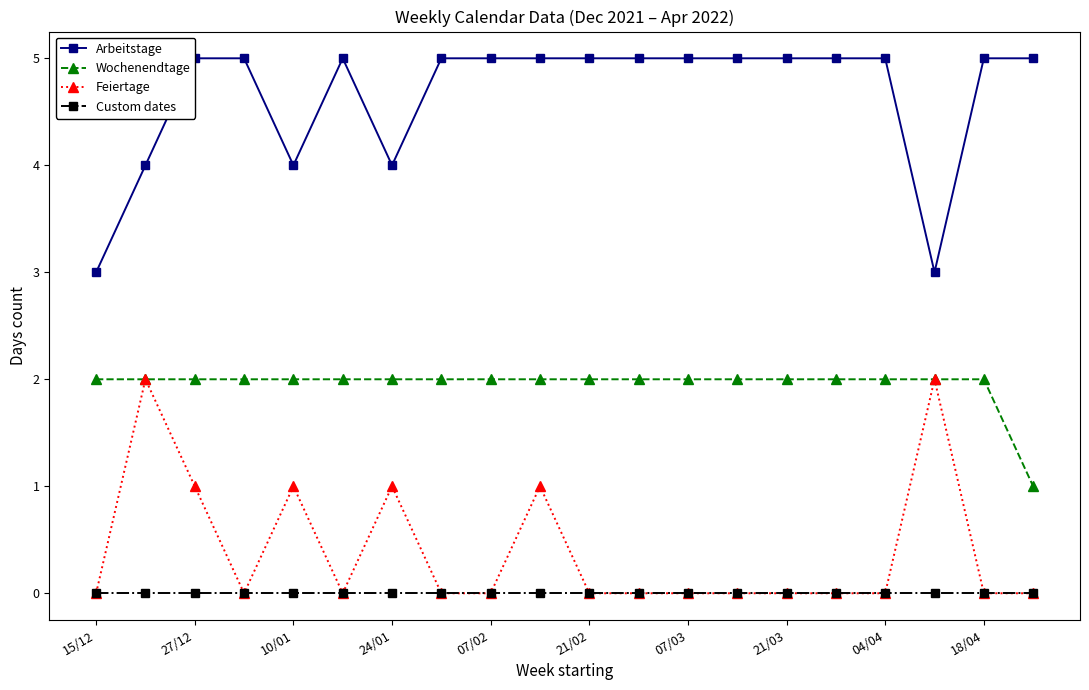

True or false: Custom dates and Wochenendtage cross at least once.

False